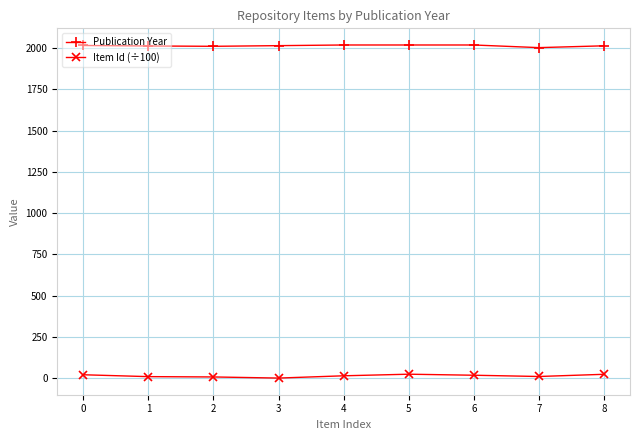

What is the greatest value displayed?

2019.0